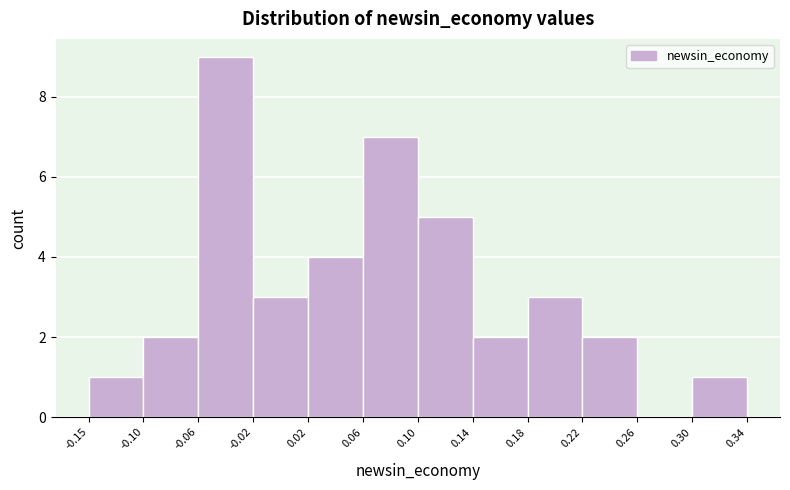

Over which range of the x-axis is the bar tallest?

-0.06 to -0.02